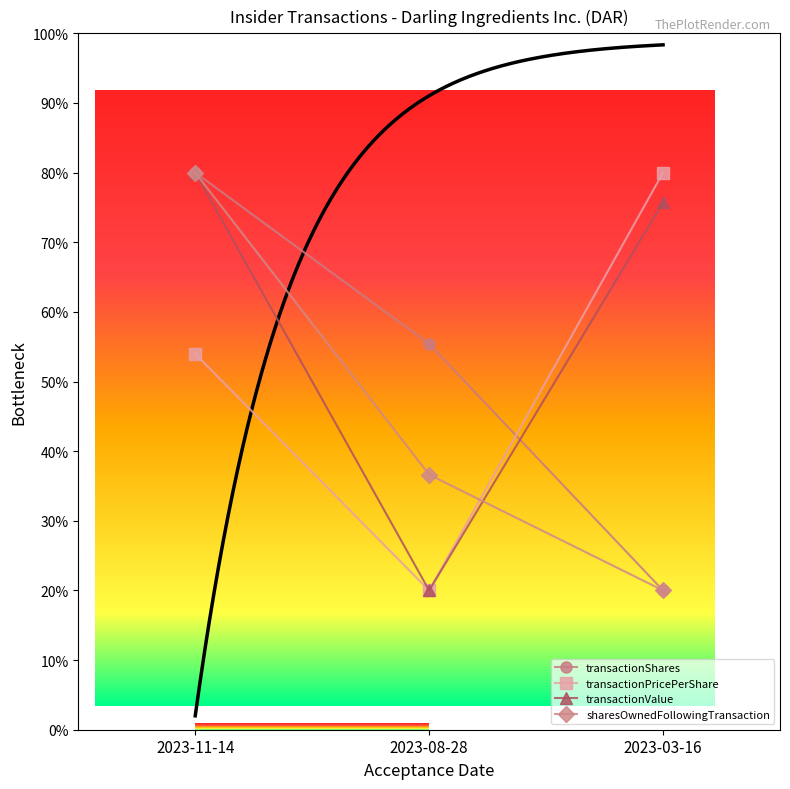

Reading right to left, list all the values displayed in this chart.

transactionShares: 20.0	55.4	80.0
transactionPricePerShare: 80.0	20.0	54.0
transactionValue: 75.7	20.0	80.0
sharesOwnedFollowingTransaction: 20.0	36.6	80.0